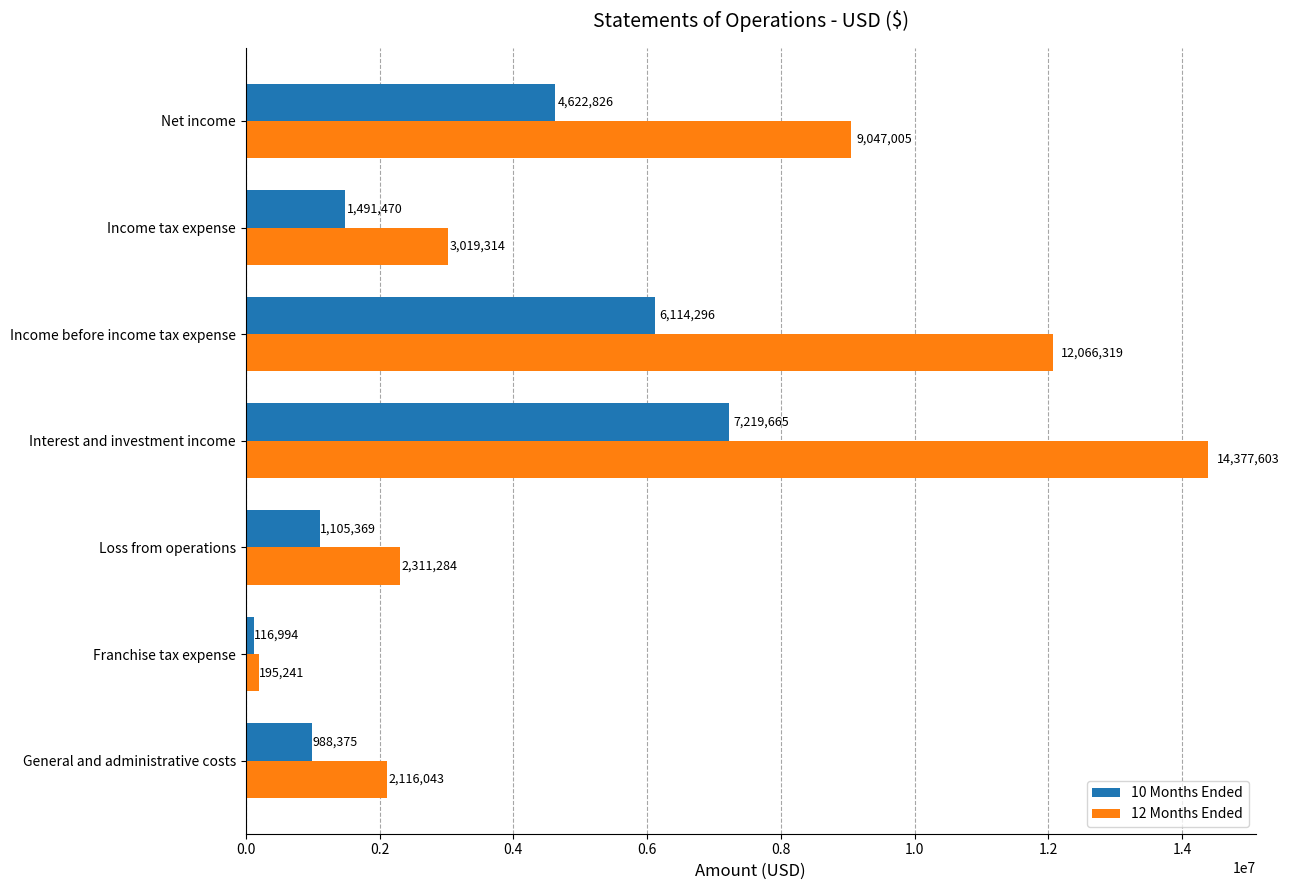

Between Income before income tax expense and Income tax expense, which series saw the biggest shift?

12 Months Ended